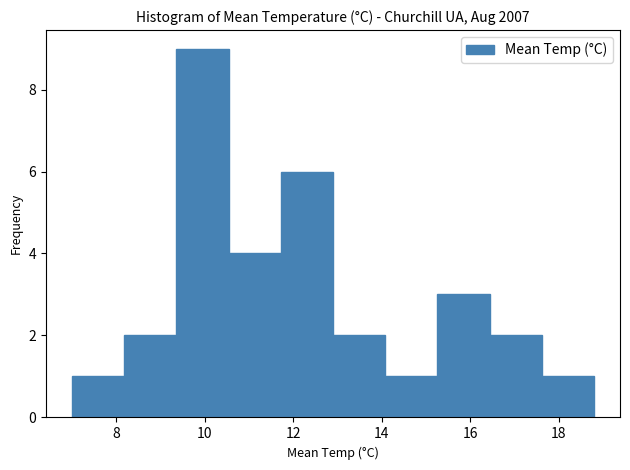

Over which range of the x-axis is the bar tallest?

9.36 to 10.54